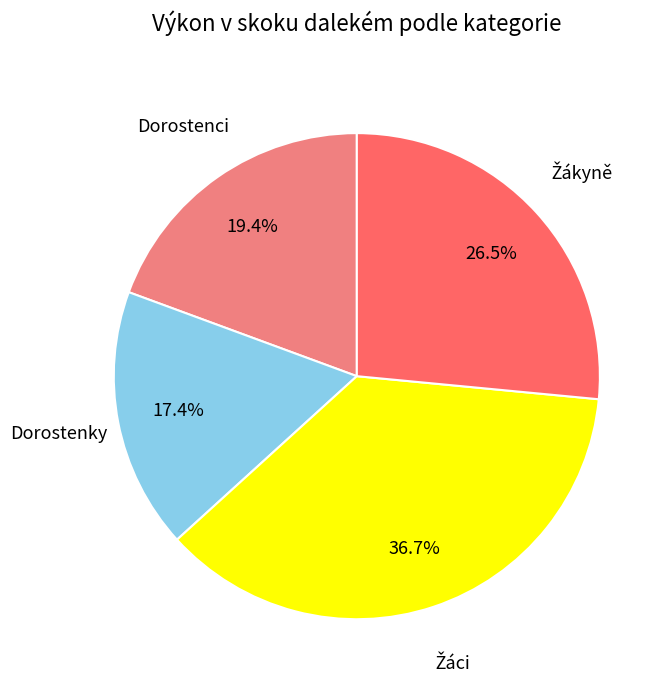

Count the number of slices in the pie.

4